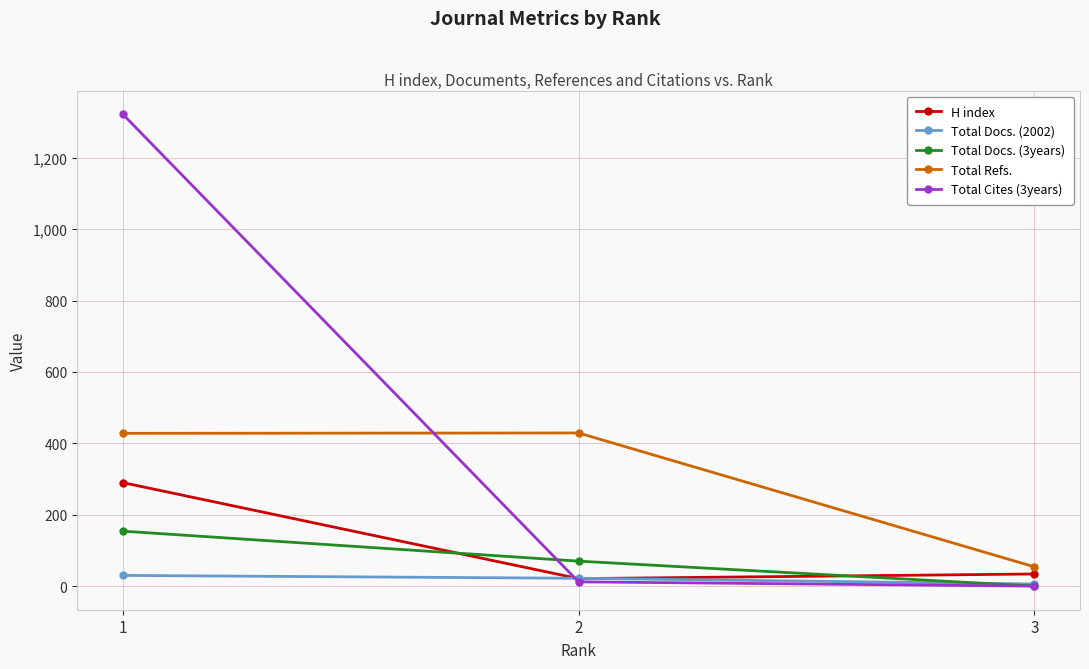

How many data points in H index are less than 34?

1